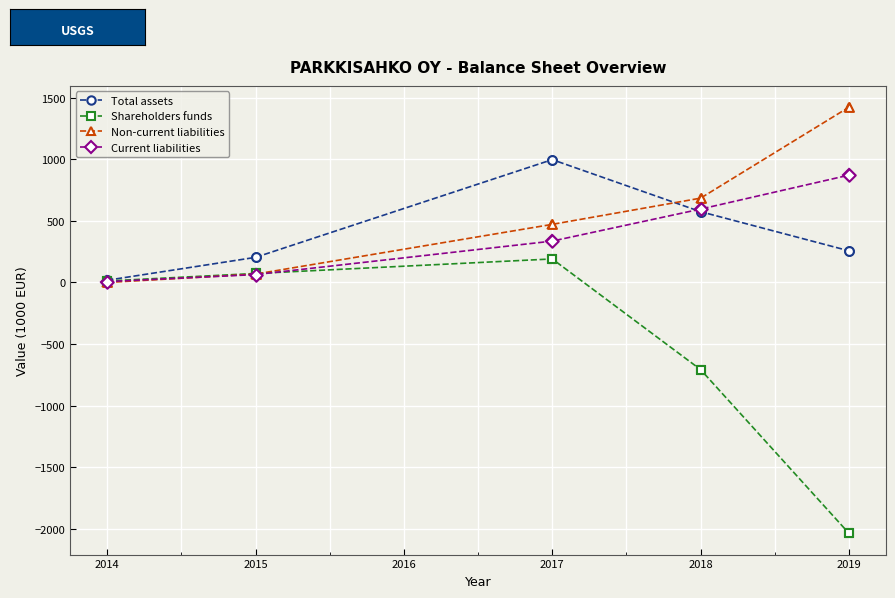

At how many categories does at least one series exceed 140?

4